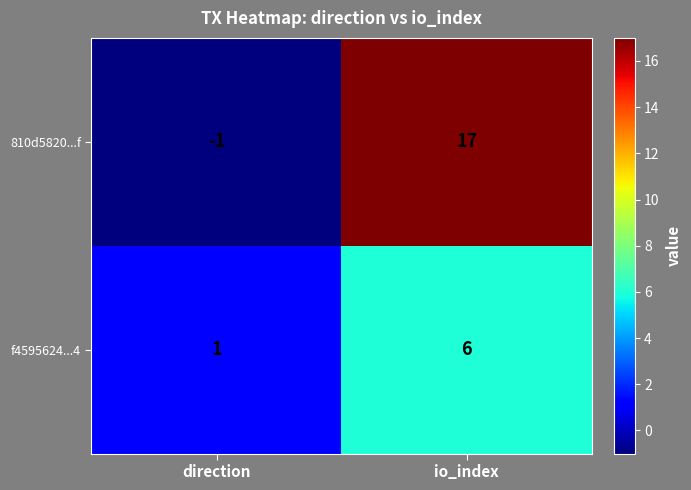

Between direction and io_index, which series saw the biggest shift?

810d5820...f